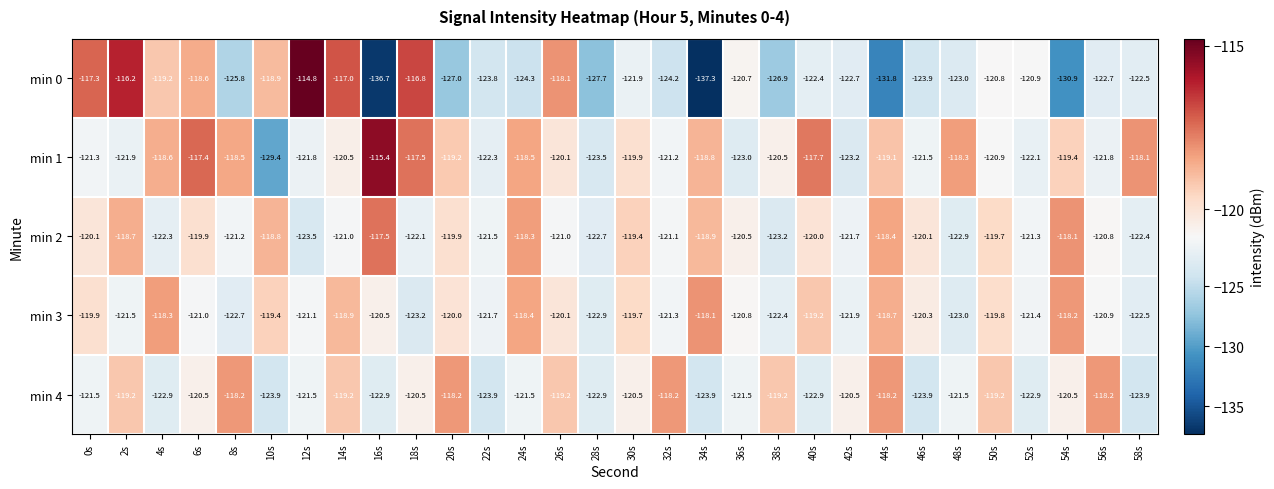

Which category has the highest value across all series?

12s